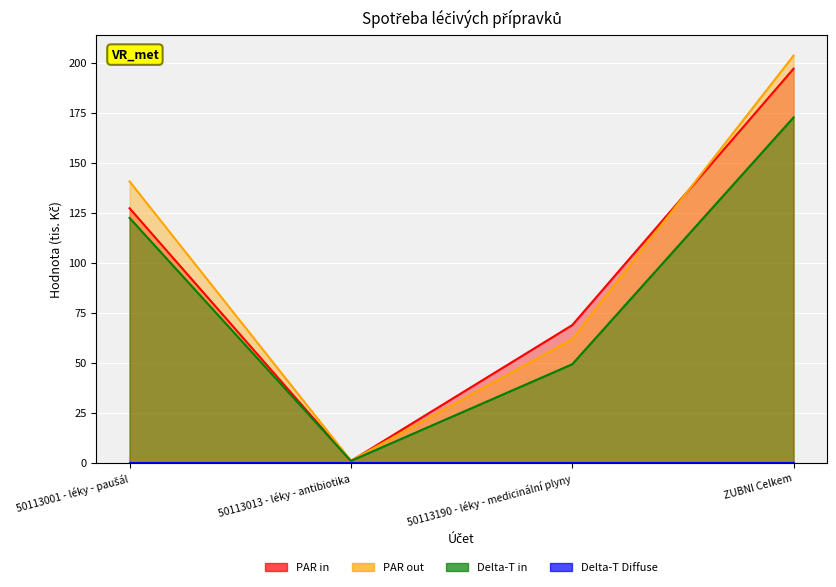

What position from the left is 50113190 - léky - medicinální plyny?

3